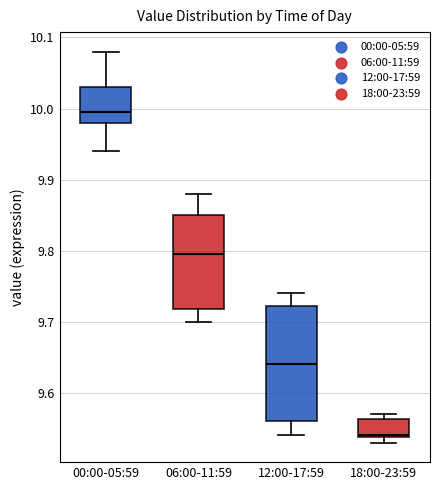

Comparing the boxes themselves (not the whiskers), which one is the tallest?

12:00-17:59